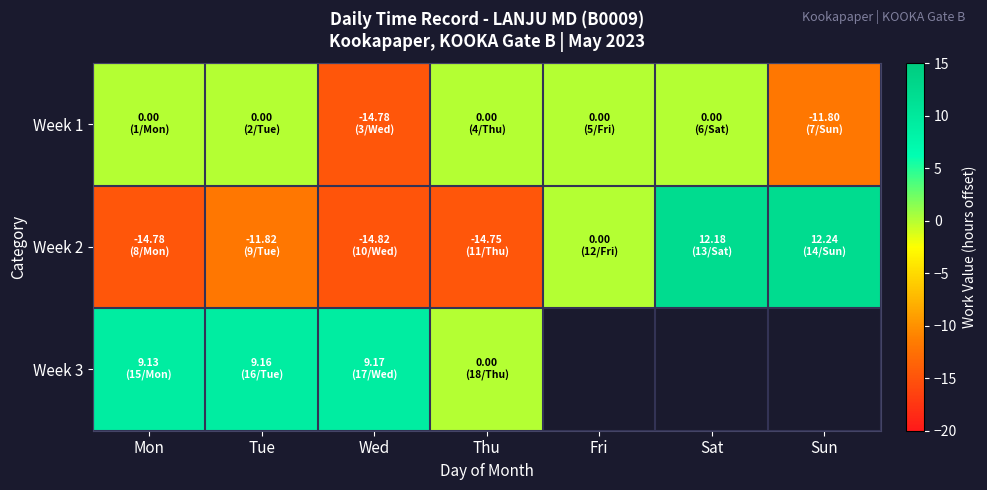

Rank the series by their average value, from lowest to highest.

Week 2, Week 3, Week 1